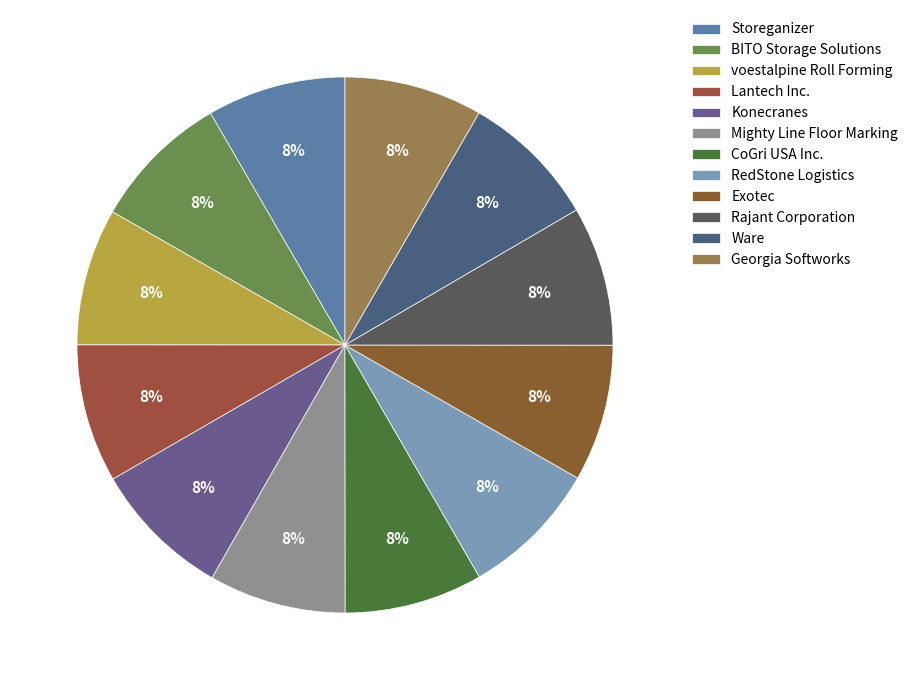

The Exotec slice represents 14% of the pie. True or false?

False